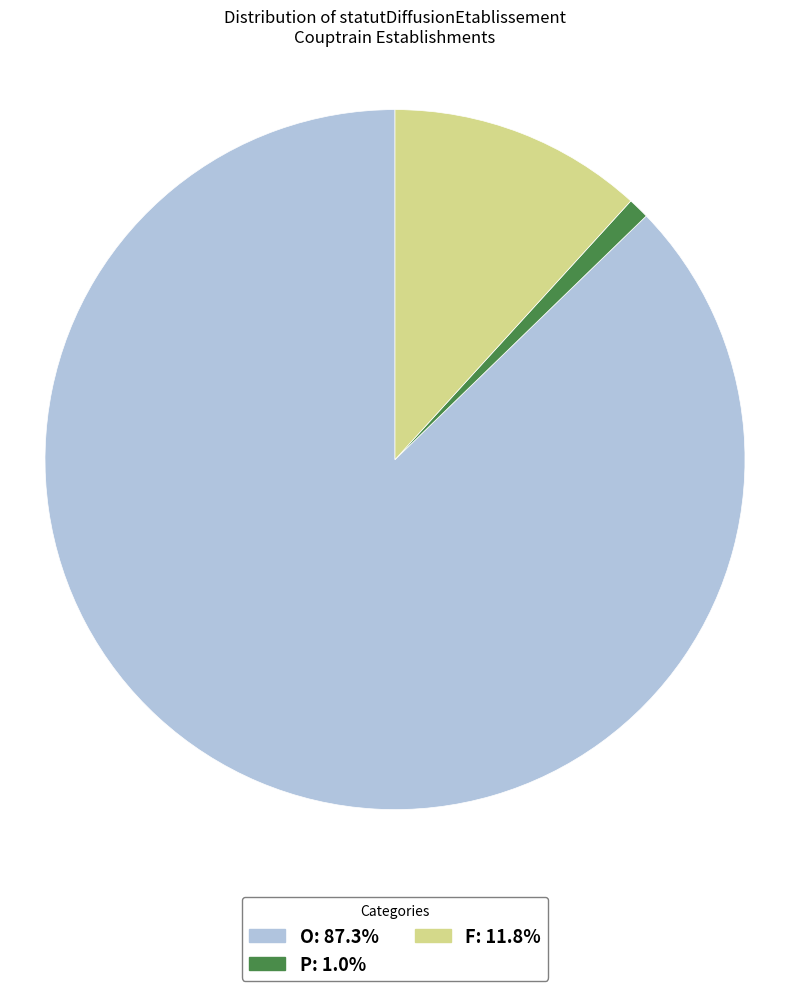

What is the ratio of the value at P to the value at F?

0.1